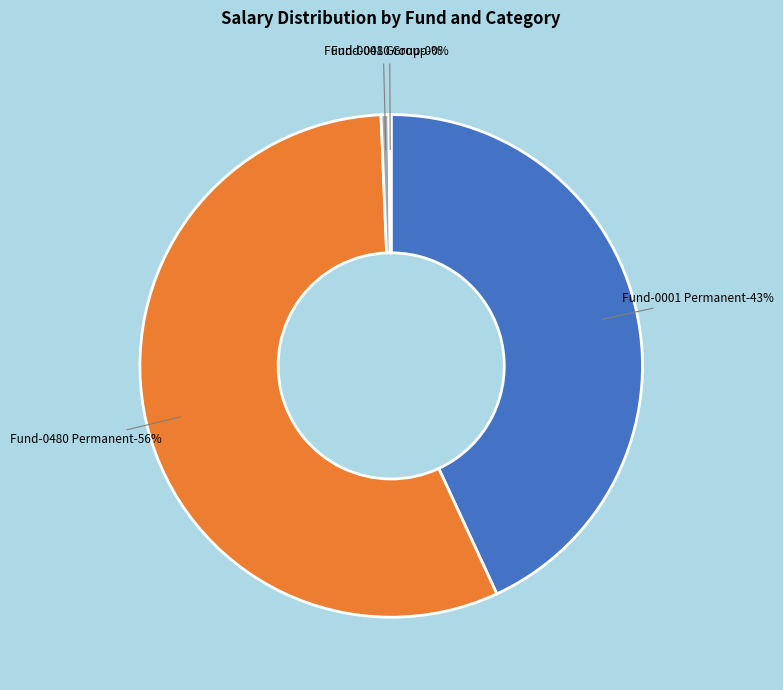

Which category has the smallest portion of the pie?

Fund-0480 Group